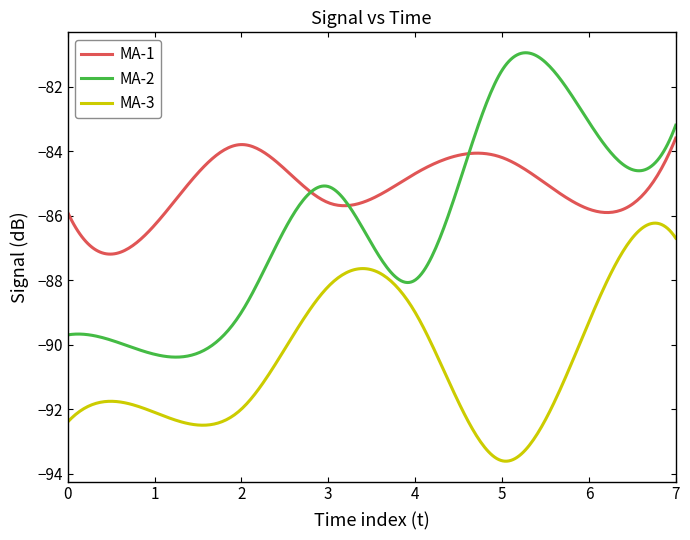

How many lines are shown in the chart?

3